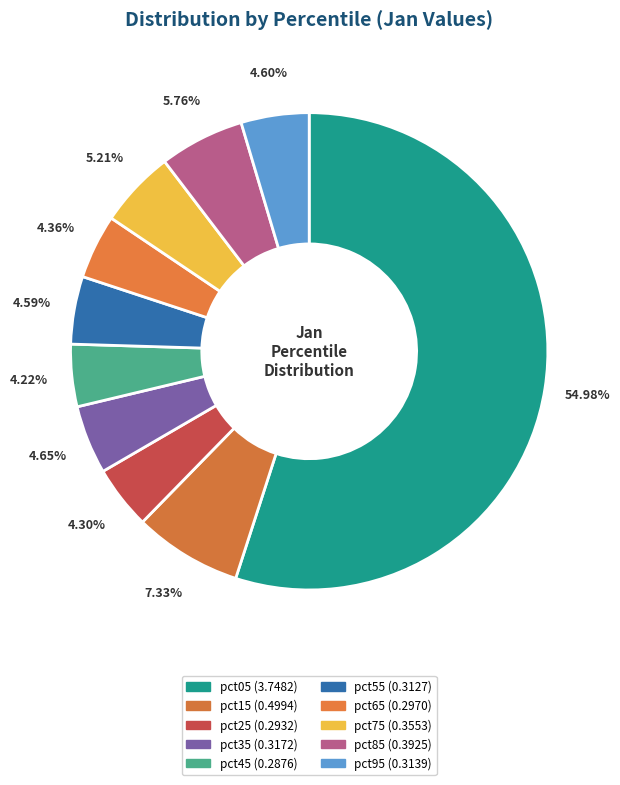

Count the number of slices in the pie.

10